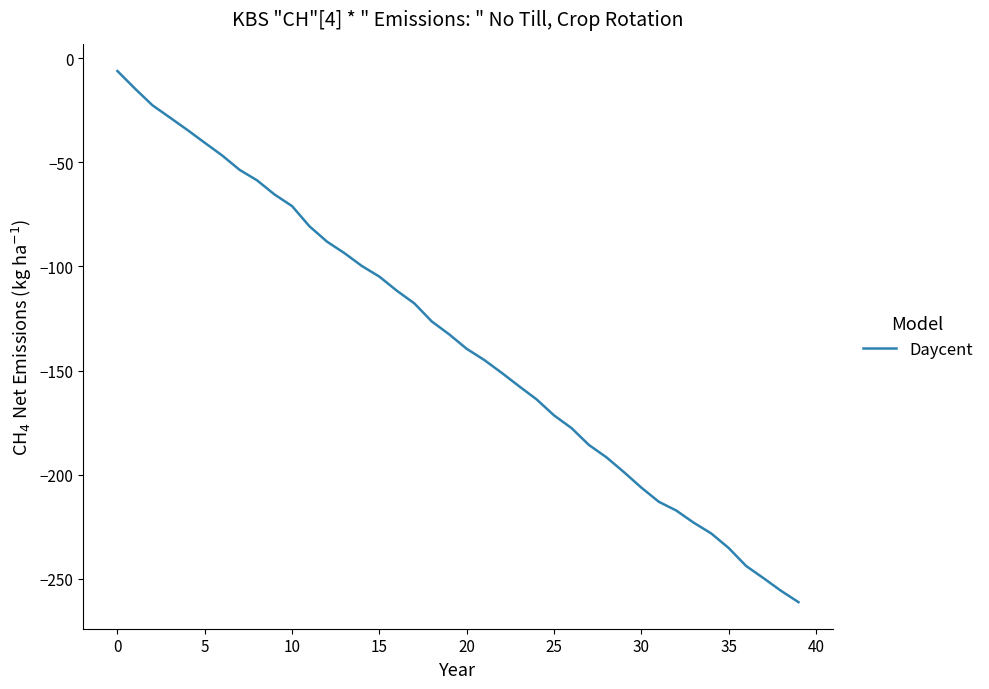

What is the smallest value displayed?

-261.3